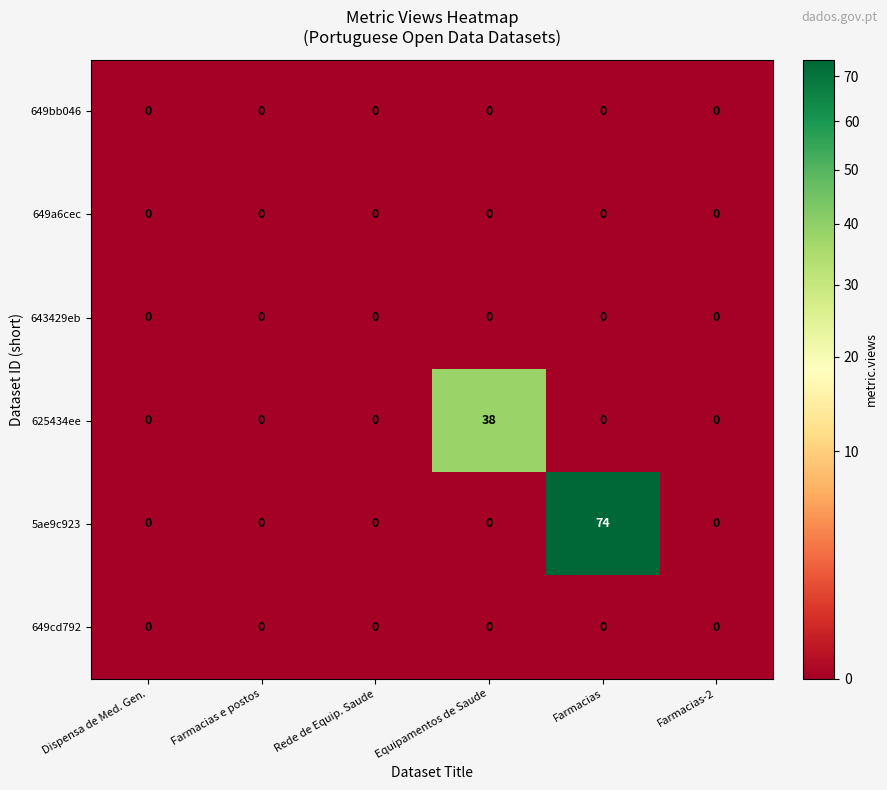

True or false: 625434ee has a value of 0 at Farmacias-2.

True